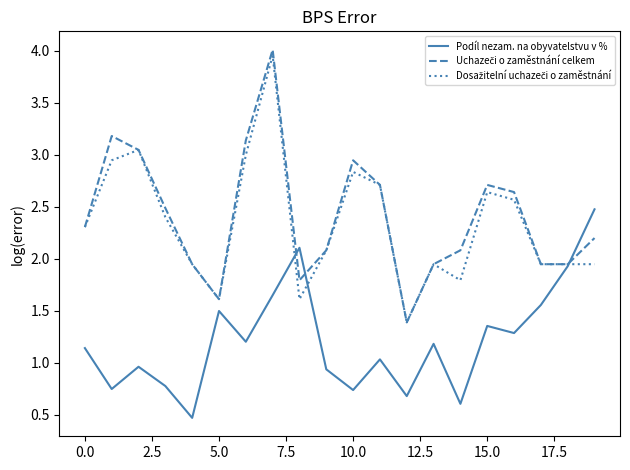

What is the minimum value shown in the chart?

0.5